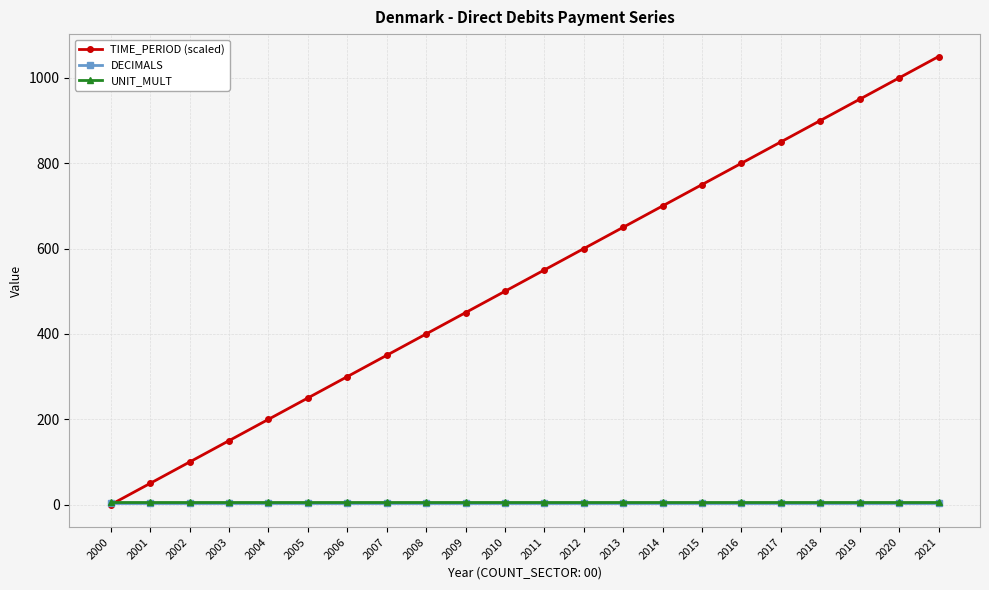

Is it true that TIME_PERIOD (scaled) equals 900 at 2018?

True